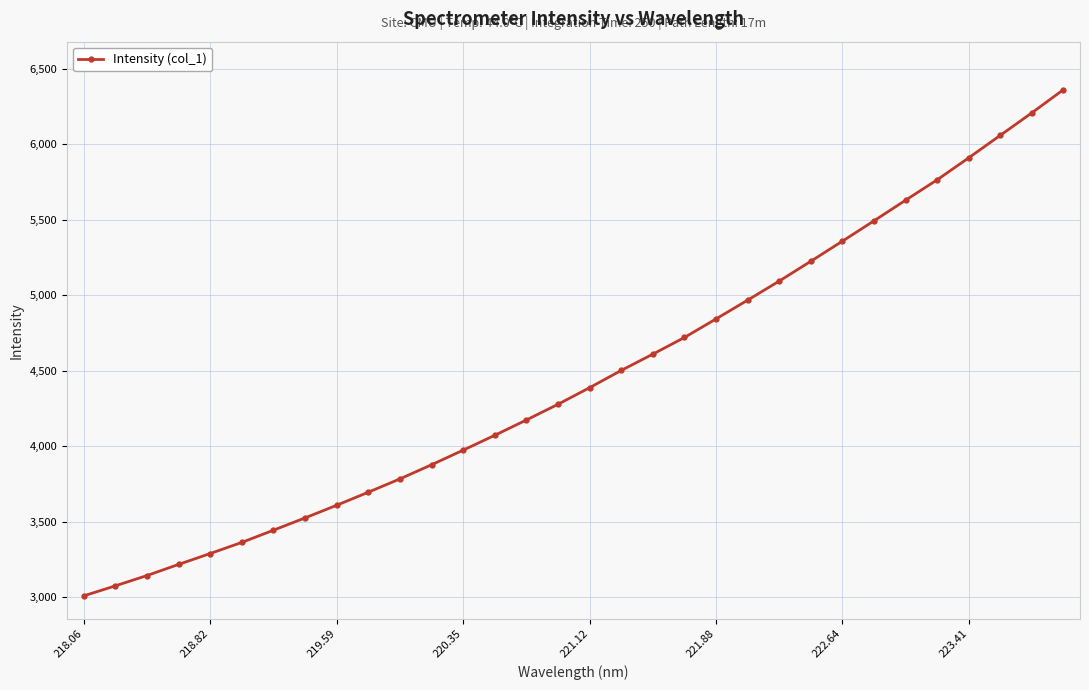

Is this an area chart (filled region under the line)?

No